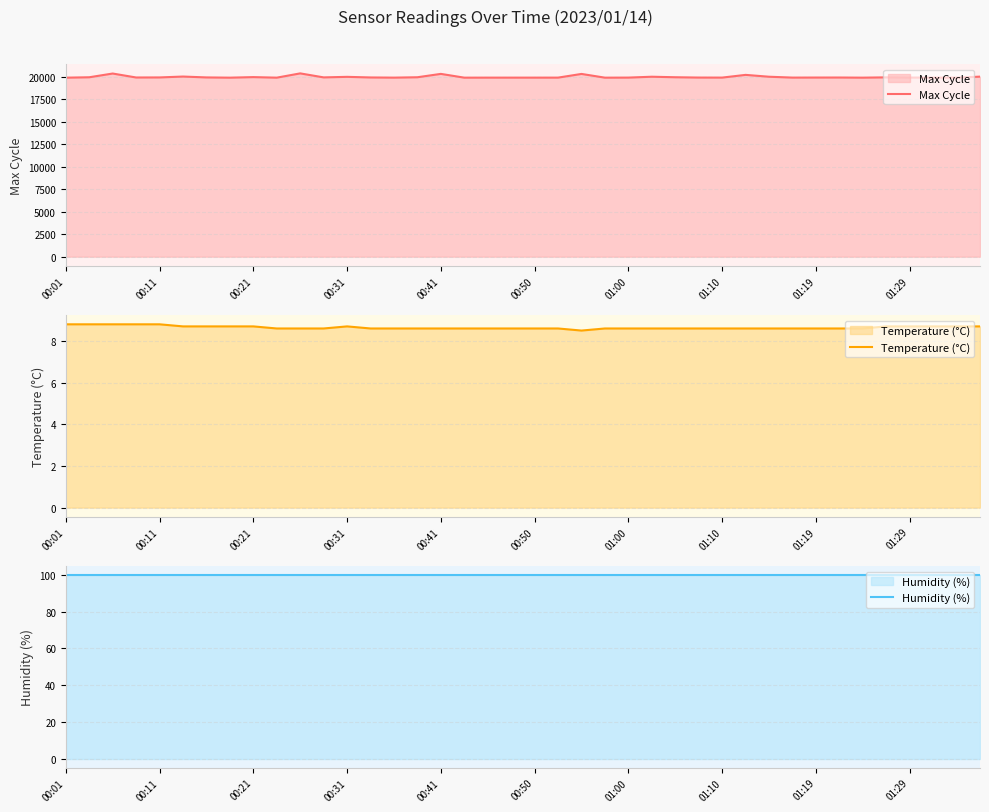

What is the maximum value for Max Cycle?

20384